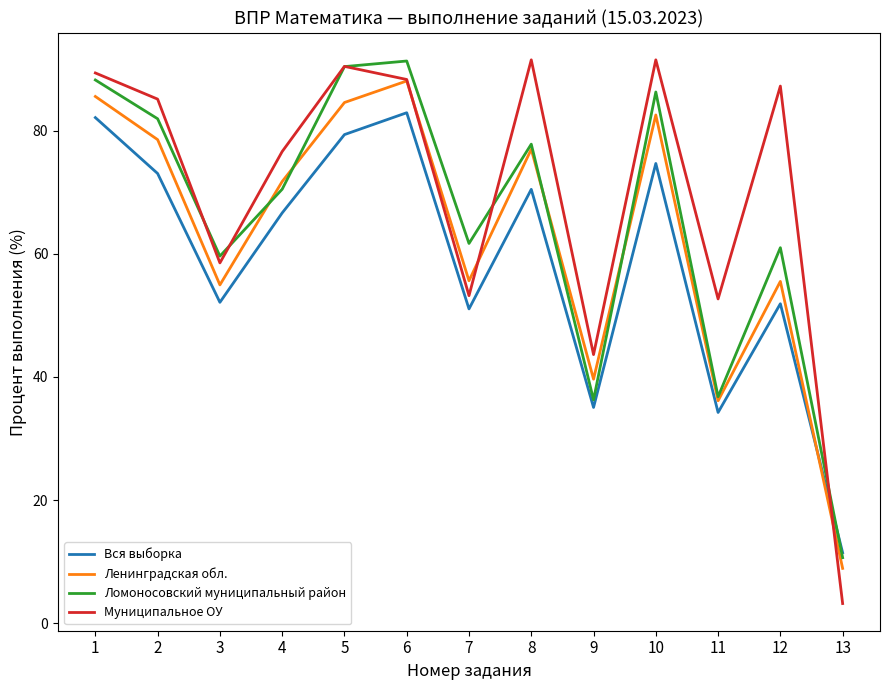

In Вся выборка, how many points are lower than both neighbors (excluding endpoints)?

4